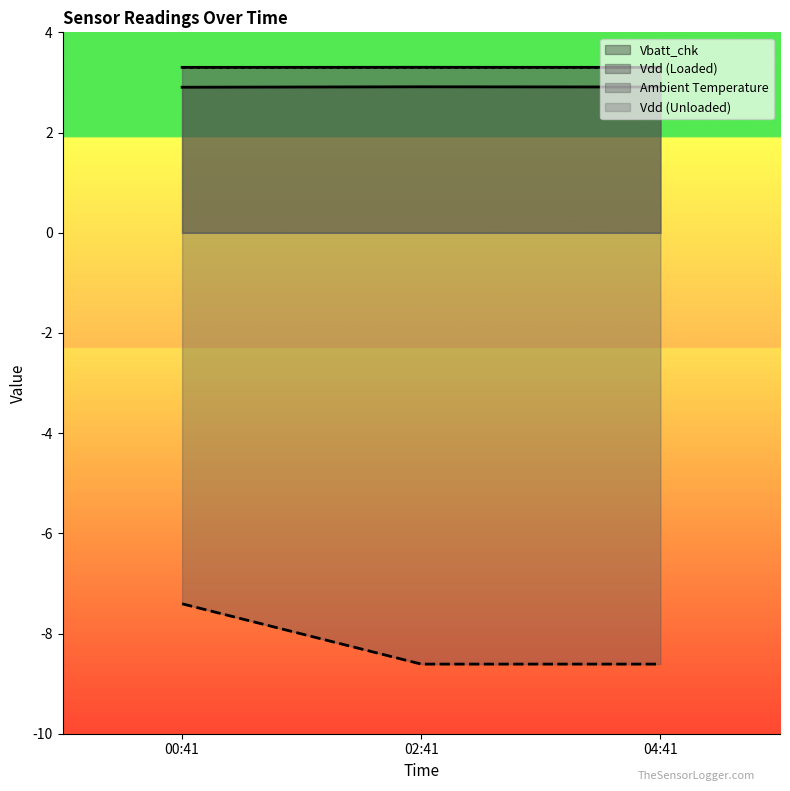

What position from the right is 00:41?

3